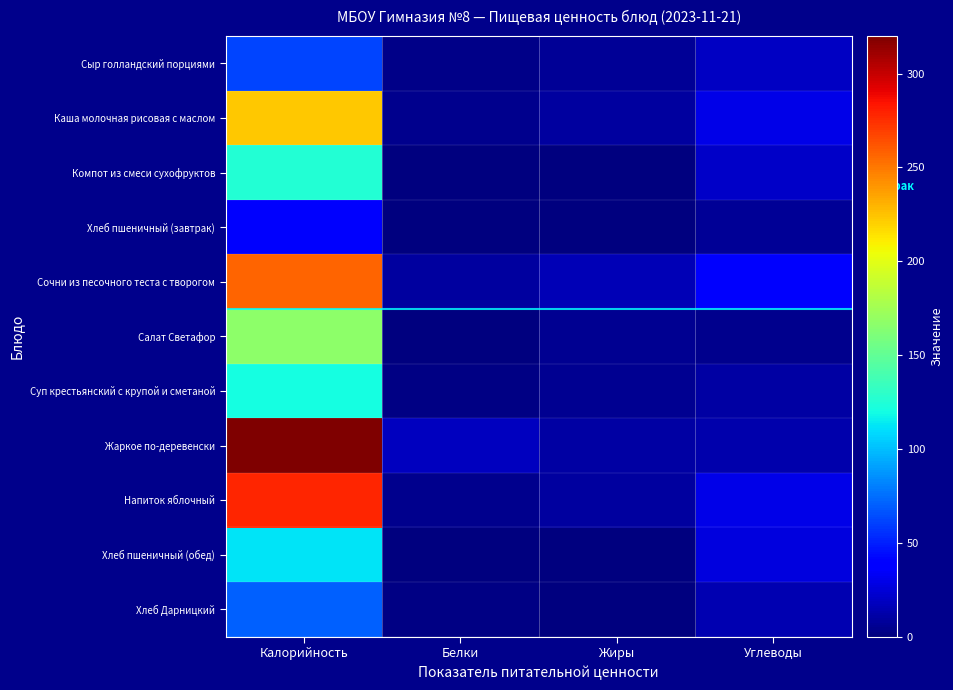

How many categories are shown in the chart?

4